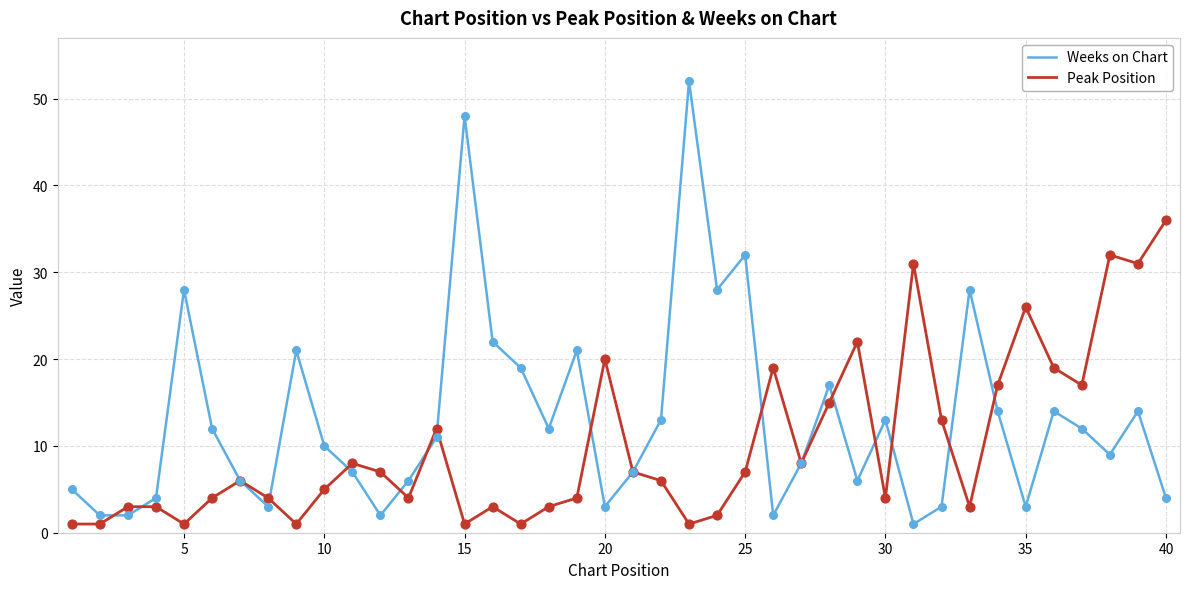

Which series has the widest spread of values?

Weeks on Chart